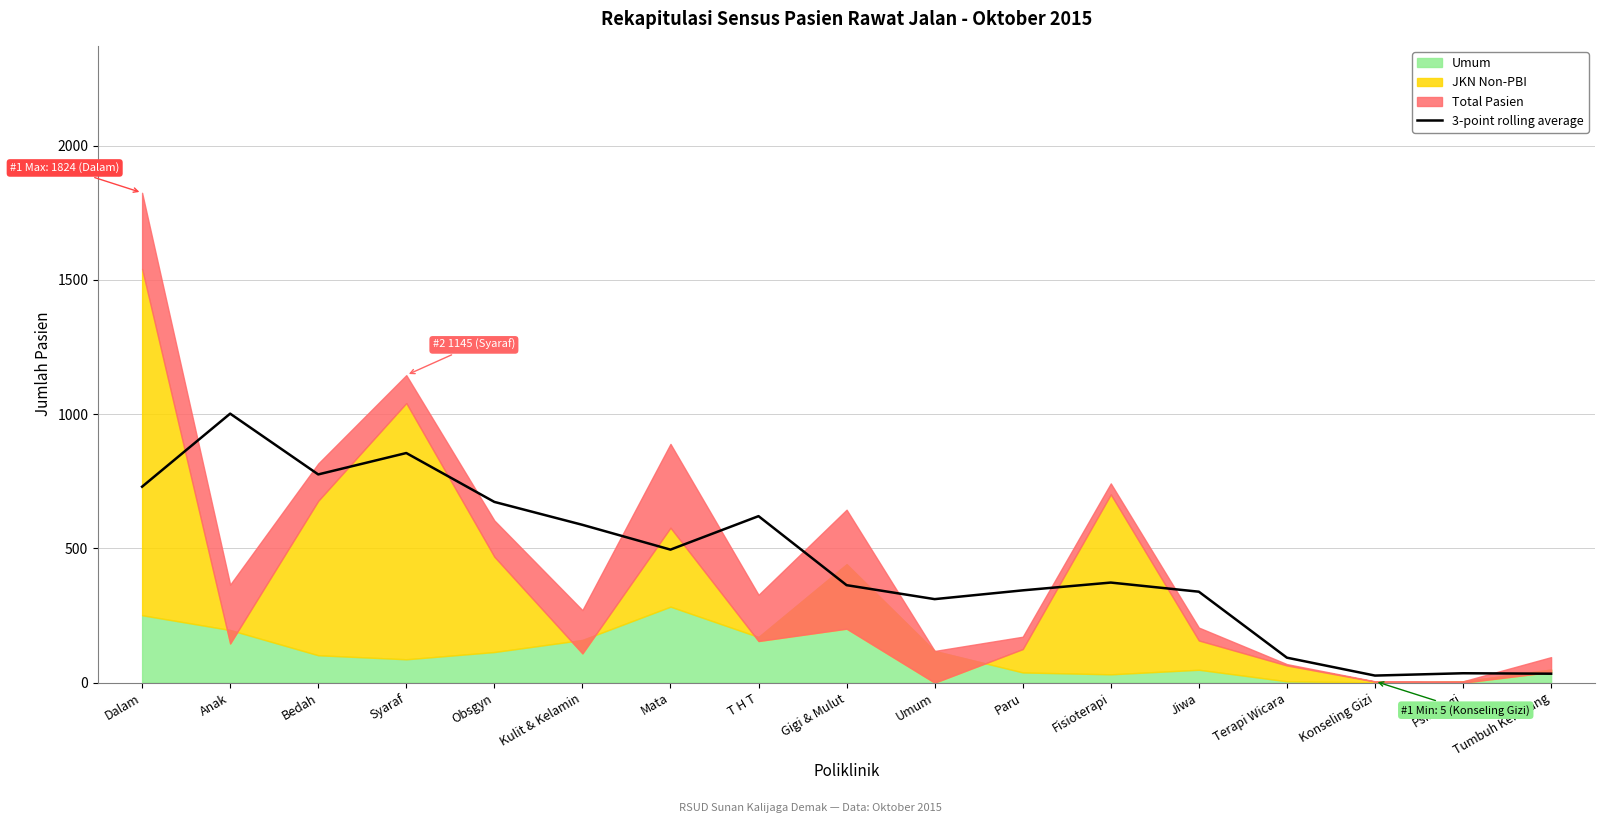

Reading left to right, list all the values displayed in this chart.

729.7	1001.7	775.3	855.0	673.0	587.7	495.3	620.0	363.0	311.0	343.7	372.7	338.7	93.0	26.3	35.0	33.3